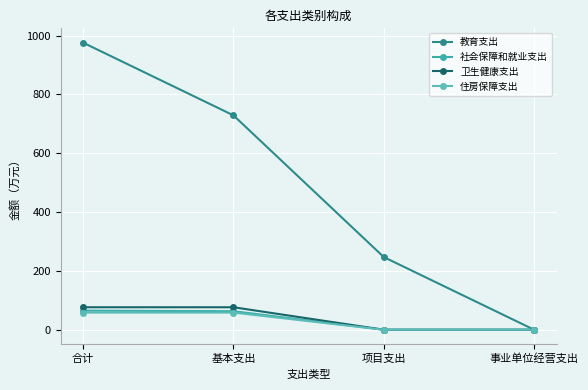

True or false: 住房保障支出 and 社会保障和就业支出 intersect in this chart.

False